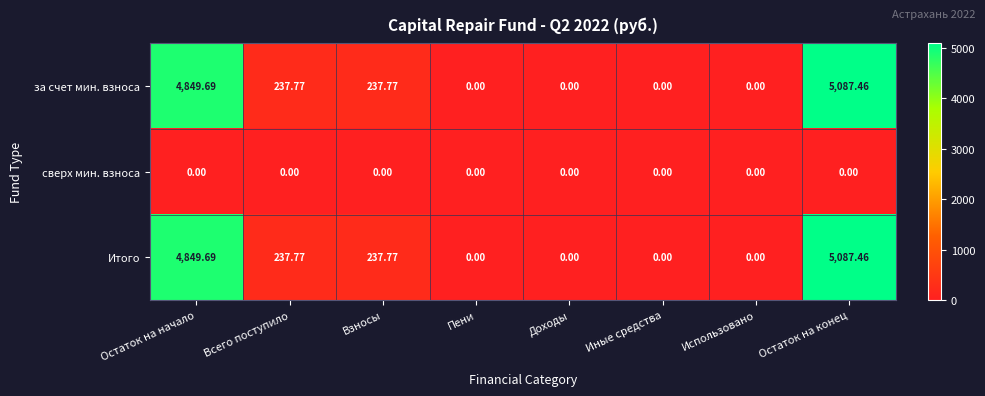

Where does the Итого series first go above 237?

Остаток на начало